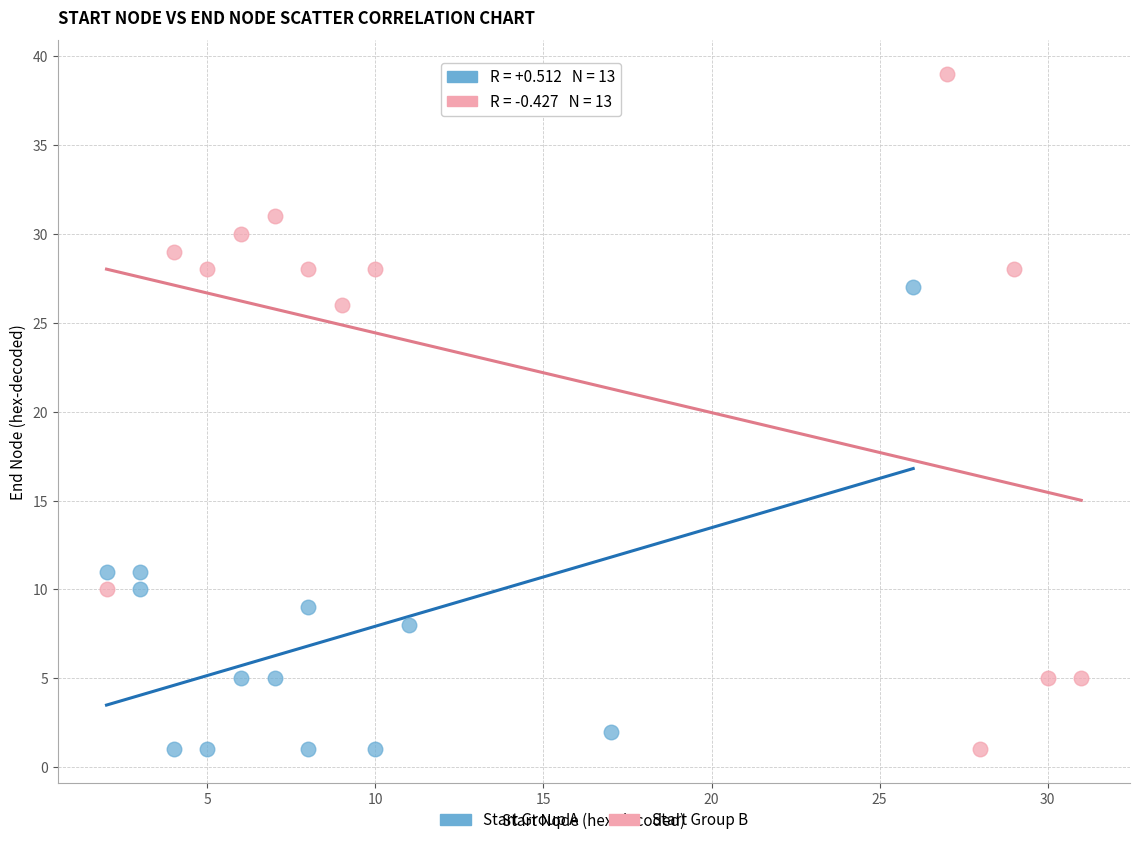

Which series reaches the maximum Y coordinate?

Start Group B